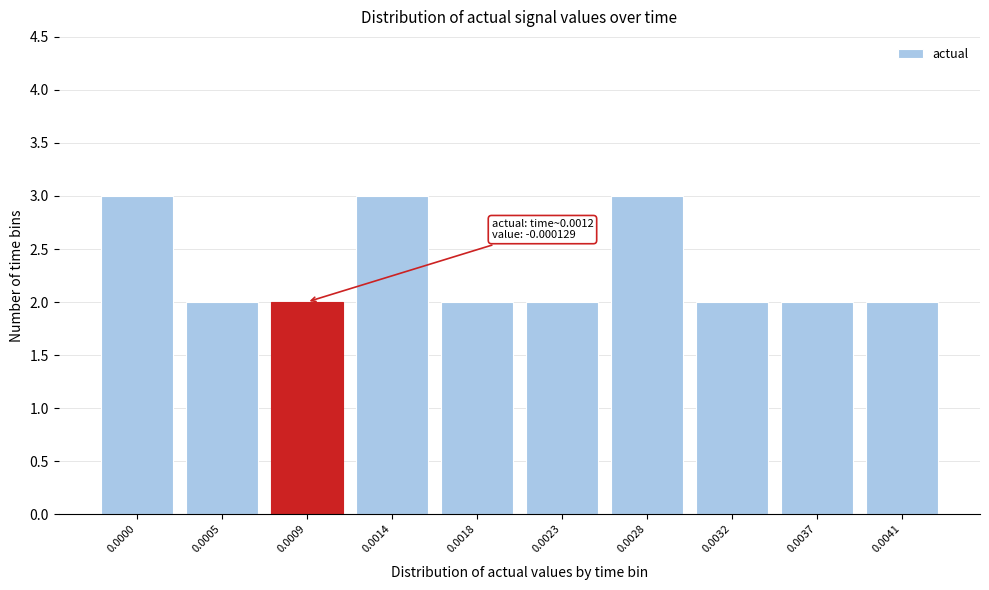

Reading right to left, extract all data points from this chart.

0.0041=2	0.0037=2	0.0032=2	0.0028=3	0.0023=2	0.0018=2	0.0014=3	0.0009=2	0.0005=2	0.0000=3